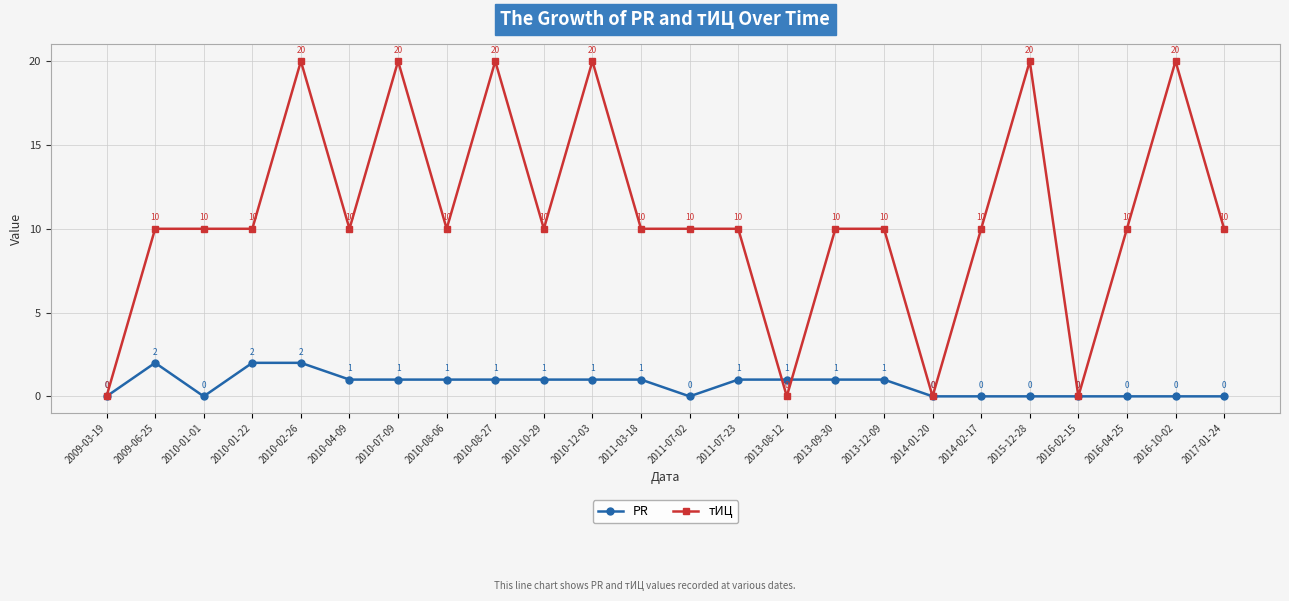

Is it true that PR equals 0 at 2010-01-01?

True